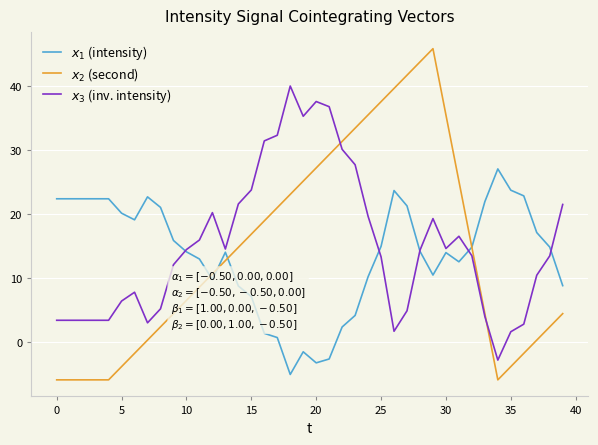

What is the difference between the maximum and second lowest values in the $x_3$ (inv. intensity) series?

38.4